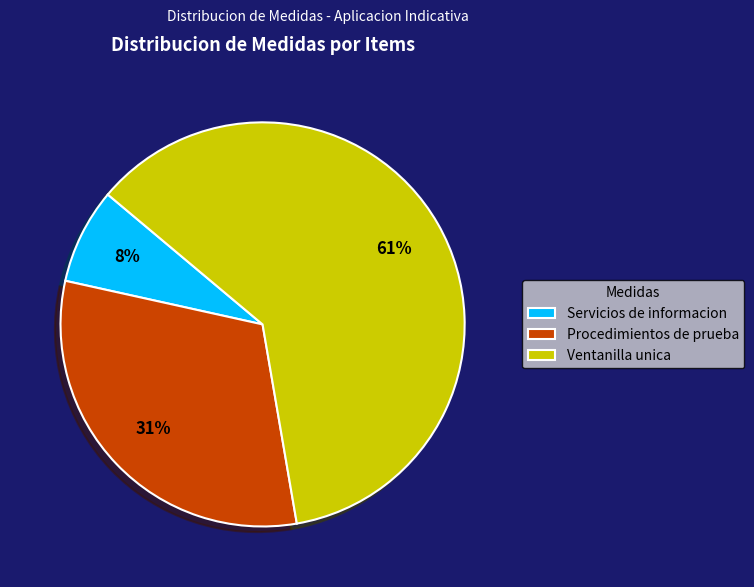

Do Ventanilla unica and Procedimientos de prueba together represent more than half of the pie?

Yes